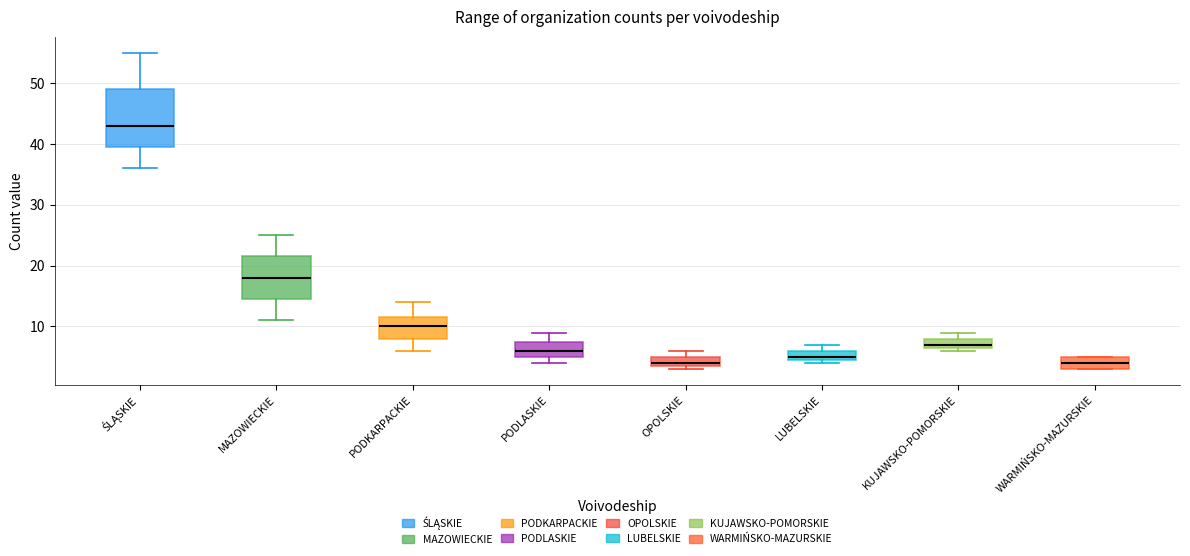

Reading left to right, transcribe this box plot: for each box, give where its median line is, the range the box spans, and where its two whiskers end, as read against the y-axis. The values are not printed on the chart, so give them approximately, as read against the axis.

ŚLĄSKIE: median 43, box 40 to 49, whiskers 36 to 55
MAZOWIECKIE: median 18, box 15 to 22, whiskers 11 to 25
PODKARPACKIE: median 10, box 8 to 12, whiskers 6 to 14
PODLASKIE: median 6, box 5 to 8, whiskers 4 to 9
OPOLSKIE: median 4 (just above the box's lower edge), box 4 to 5, whiskers 3 to 6
LUBELSKIE: median 5 (just above the box's lower edge), box 5 to 6, whiskers 4 to 7
KUJAWSKO-POMORSKIE: median 7 (just above the box's lower edge), box 7 to 8, whiskers 6 to 9
WARMIŃSKO-MAZURSKIE: median 4, box 3 to 5, whiskers 3 to 5